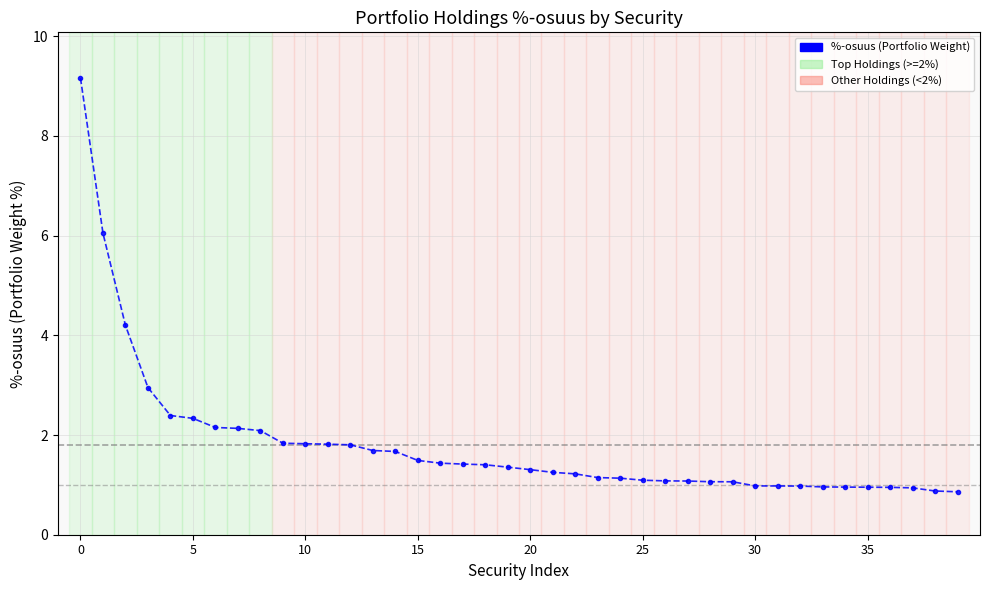

What is the greatest value displayed?

9.2